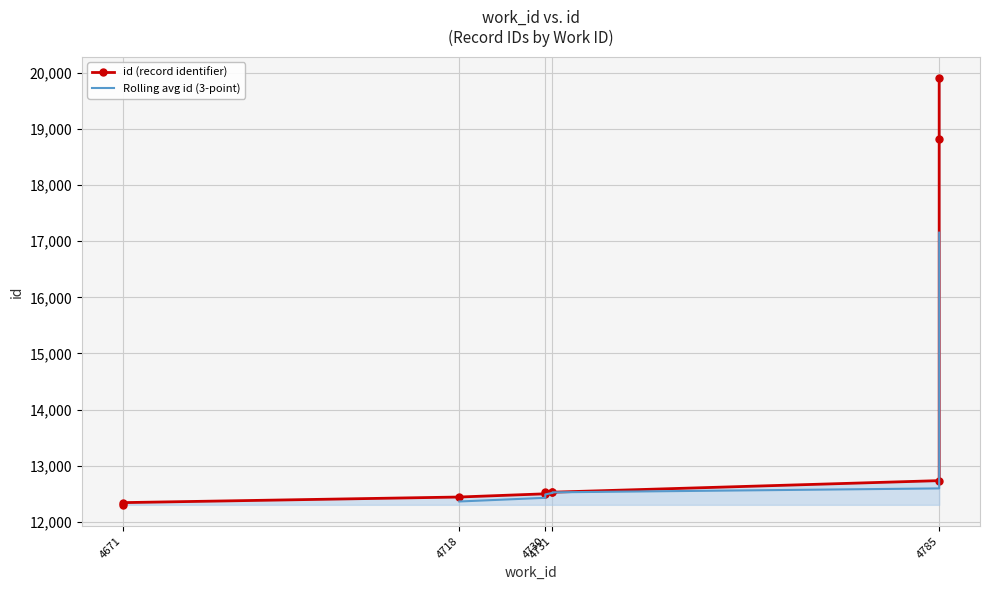

What is the difference between the maximum and minimum values?

7603